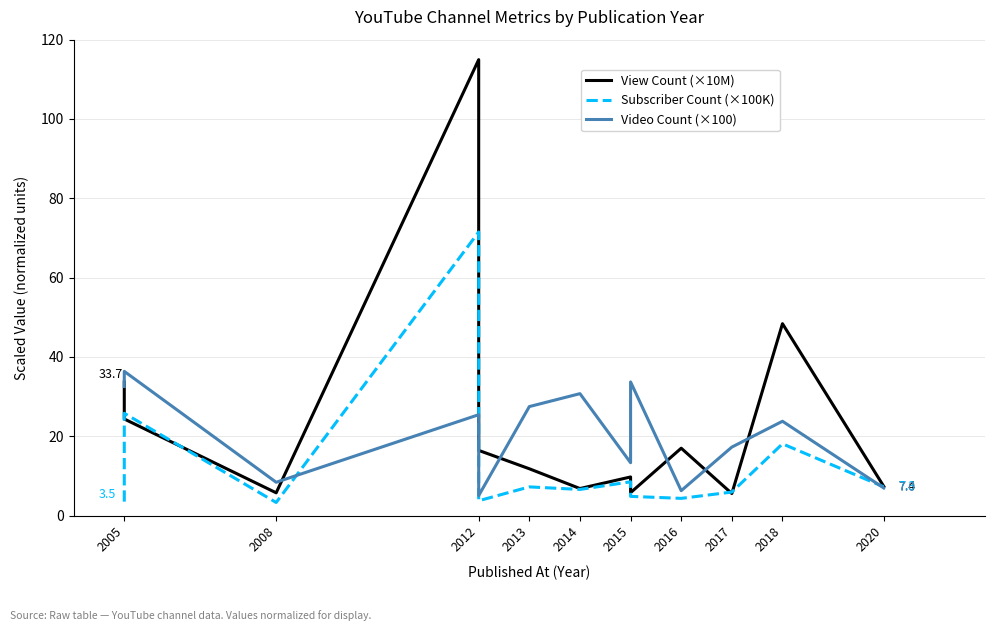

What is the value of the View Count (×10M) point at the 5th from the left?

16.4